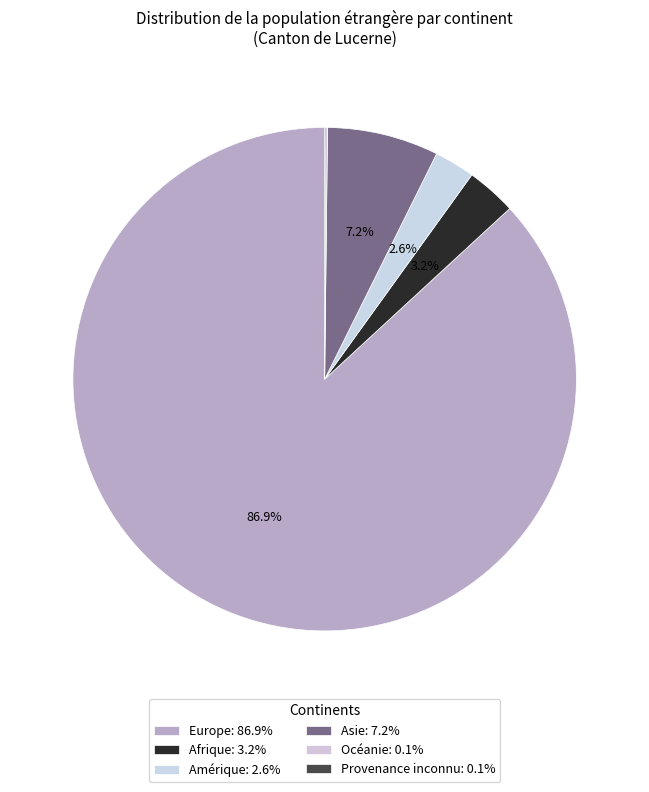

To the nearest percent, what is the combined percentage of Afrique and Provenance inconnu?

3%